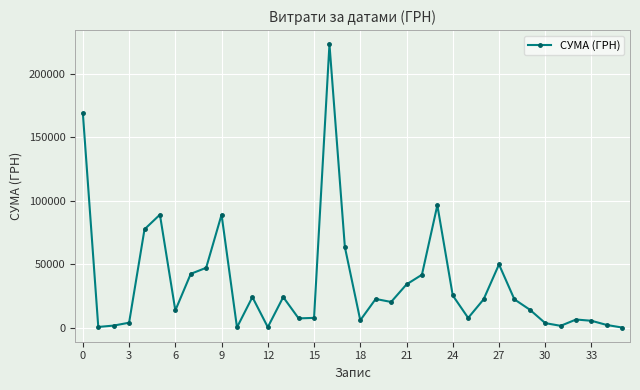

What is the greatest value displayed?

223013.8